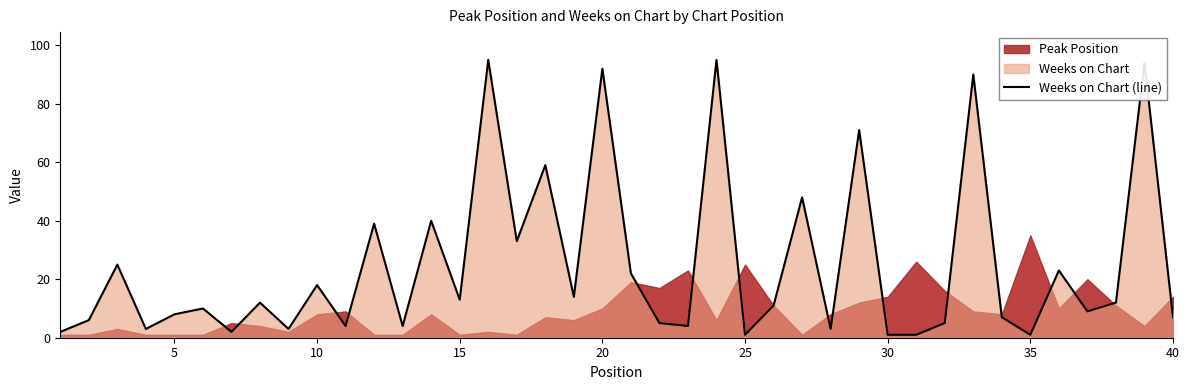

What is the sum of all values?

992